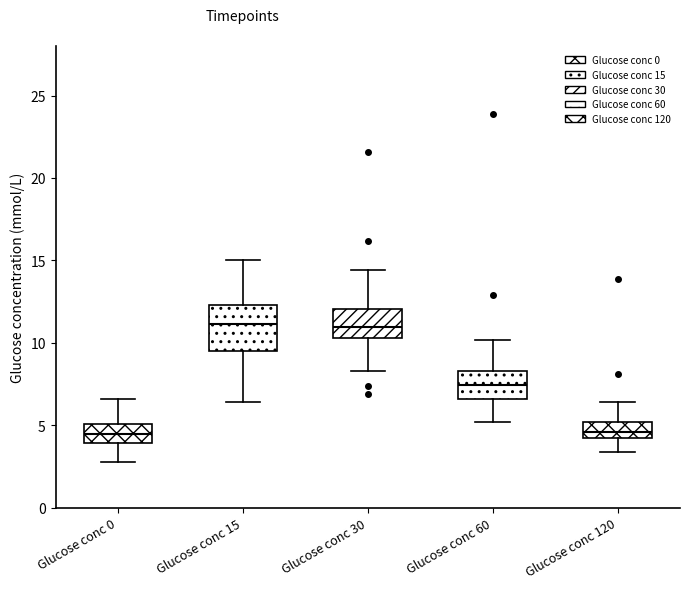

Where does the lower whisker of the box for Glucose conc 120 end on the y-axis? The values are not printed on the chart, so give them approximately, as read against the axis.

3.5